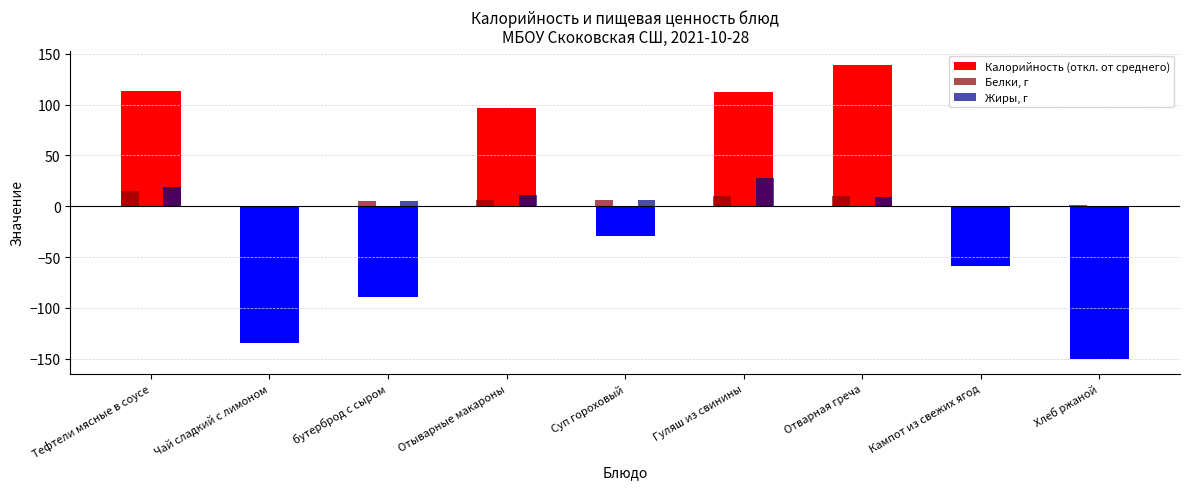

Which series changed the most between Отыварные макароны and Суп гороховый?

Калорийность (откл. от среднего)